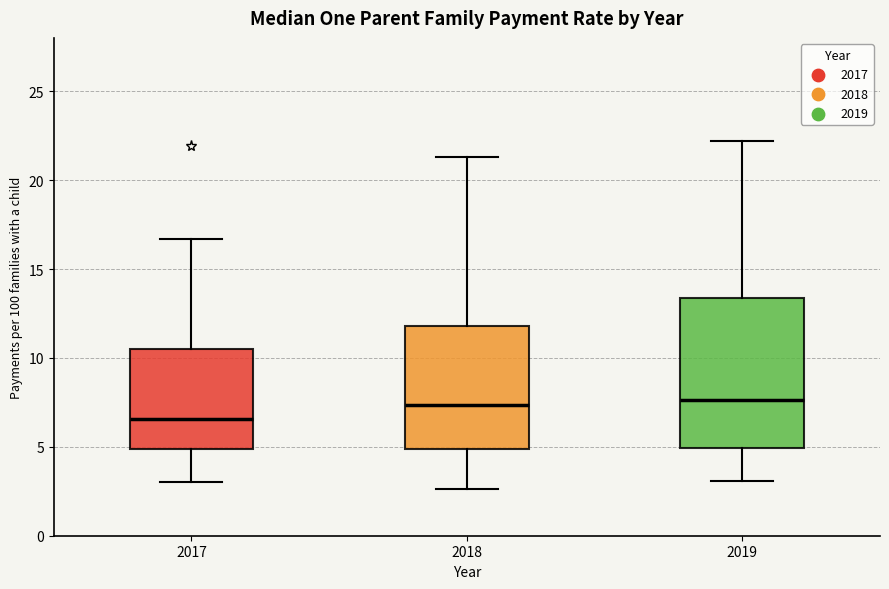

Which box has the lowest median line?

2017